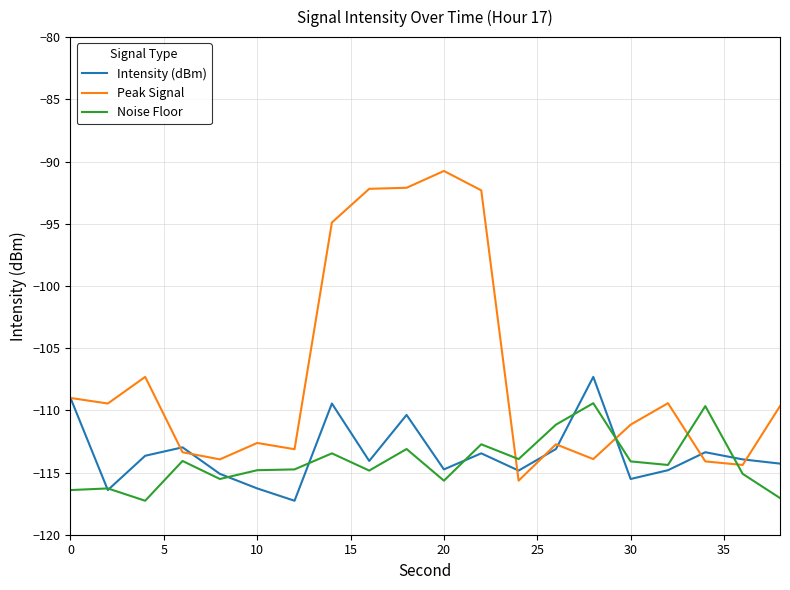

Count the number of categories in the chart.

20